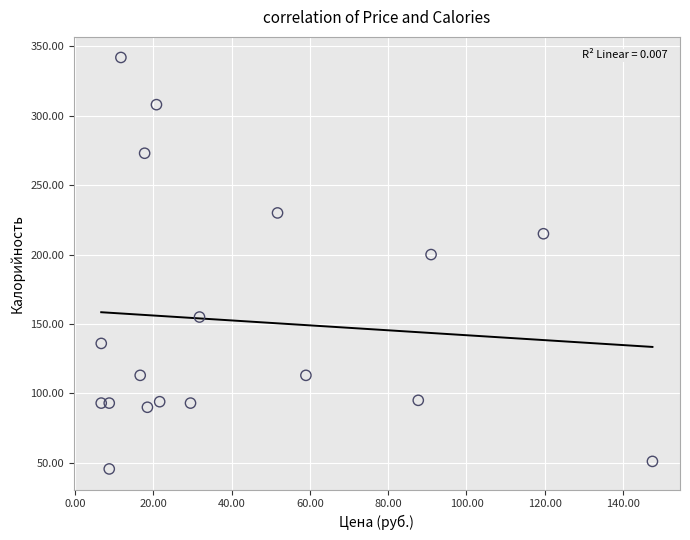

What is the range of X values (max minus min)?

140.8